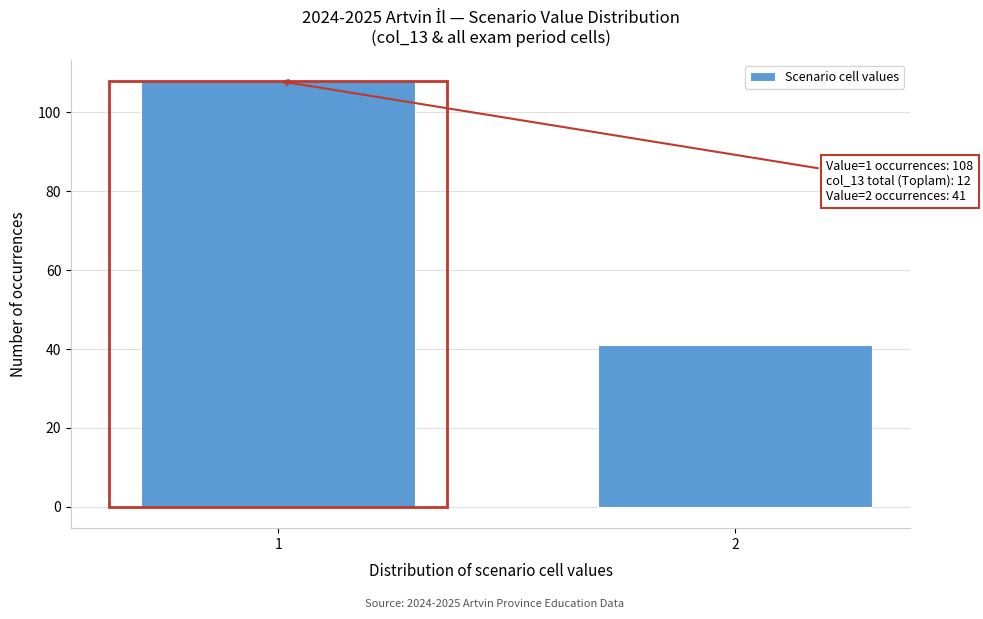

Reading right to left, extract all data points from this chart.

2=41	1=108